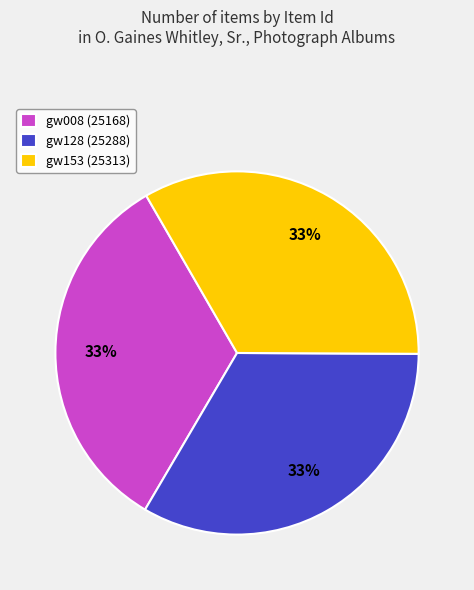

Count the number of slices in the pie.

3